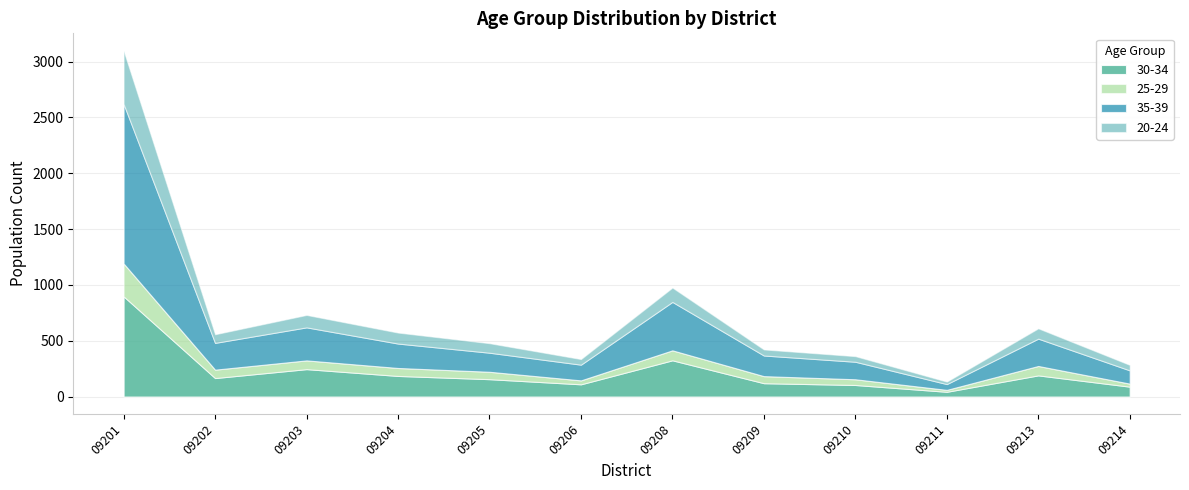

What is the average value of the 25-29 series?

79